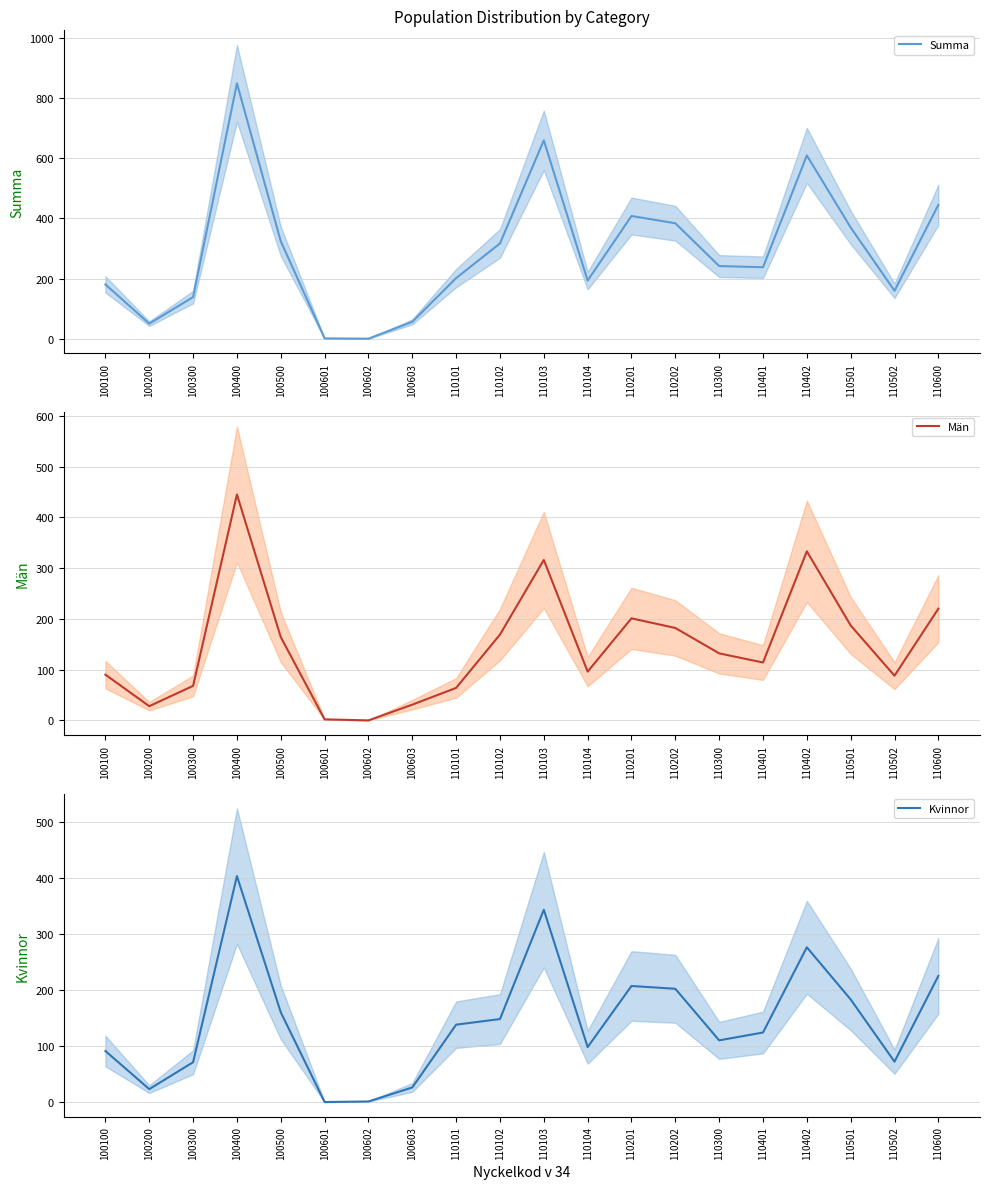

How many values in the Summa series exceed 242?

9